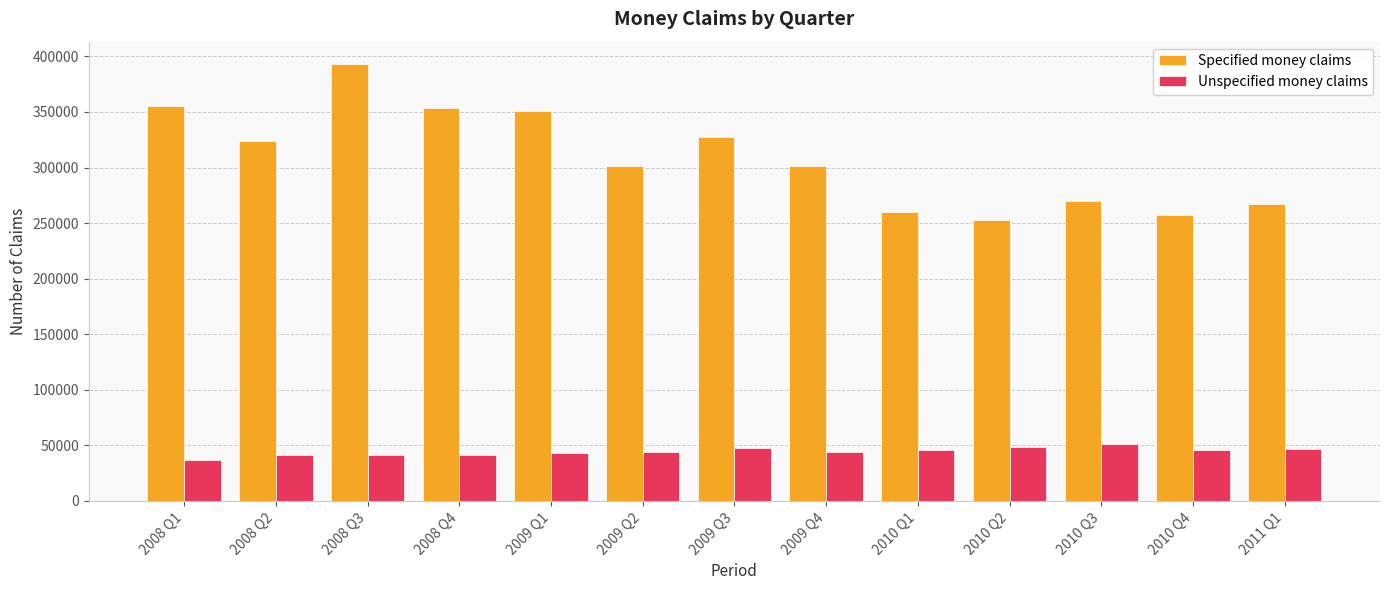

Which series changed the most between 2008 Q1 and 2010 Q1?

Specified money claims